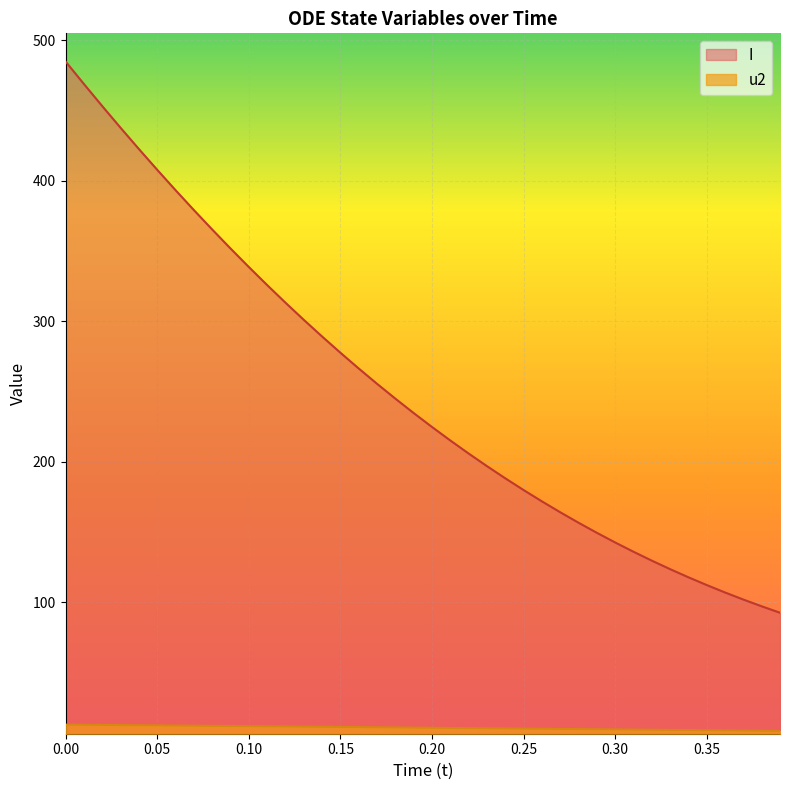

Which series has the largest range (max minus min)?

I